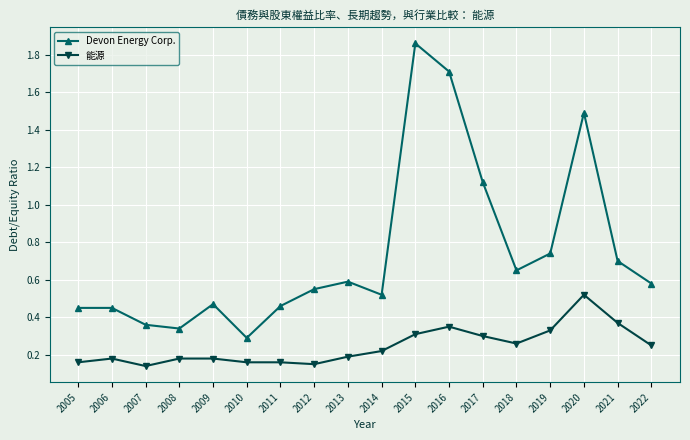

List the series in order of their peak value, lowest first.

能源, Devon Energy Corp.